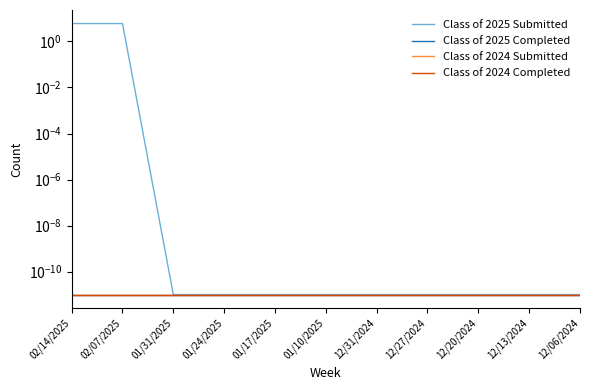

What is the sum of all Class of 2025 Submitted values?

12.0